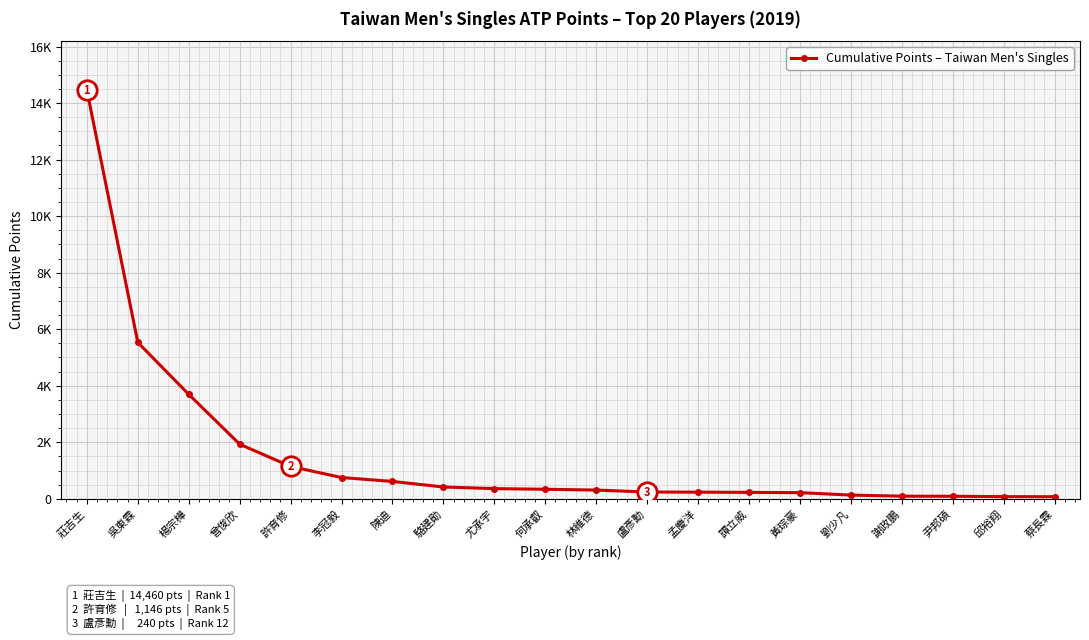

Does the chart have visible grid lines?

Yes